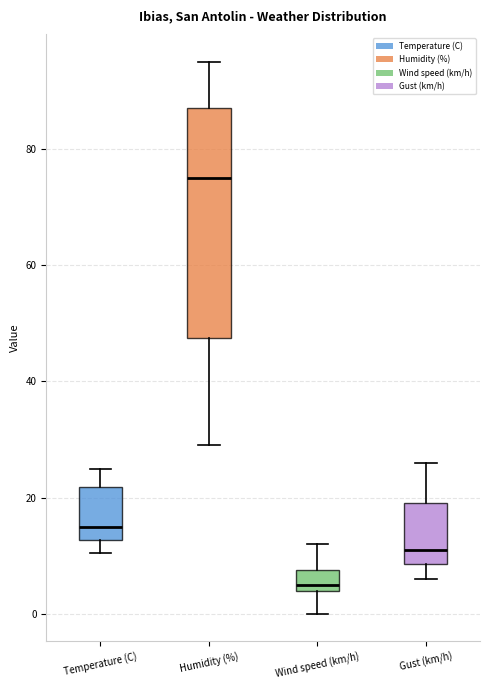

Which box's median line is the highest?

Humidity (%)